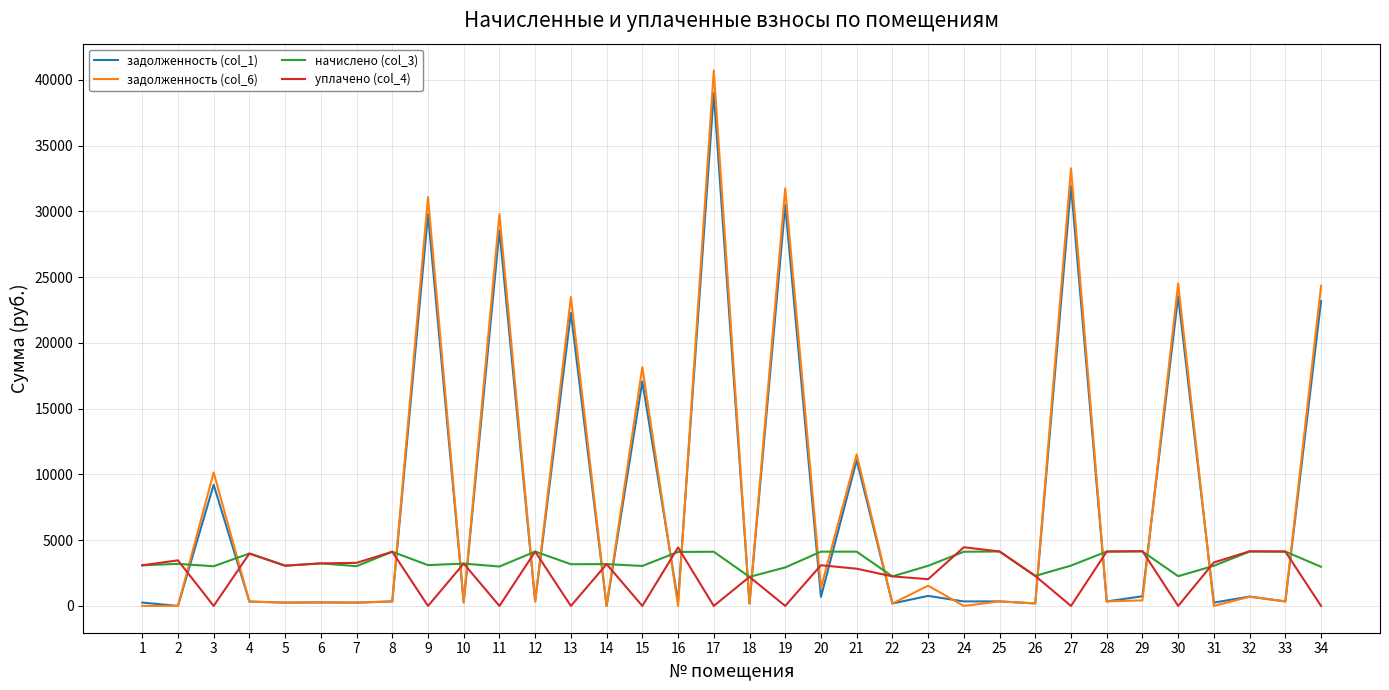

What is the sum of the задолженность (col_6) values at 7 and 4?

584.4